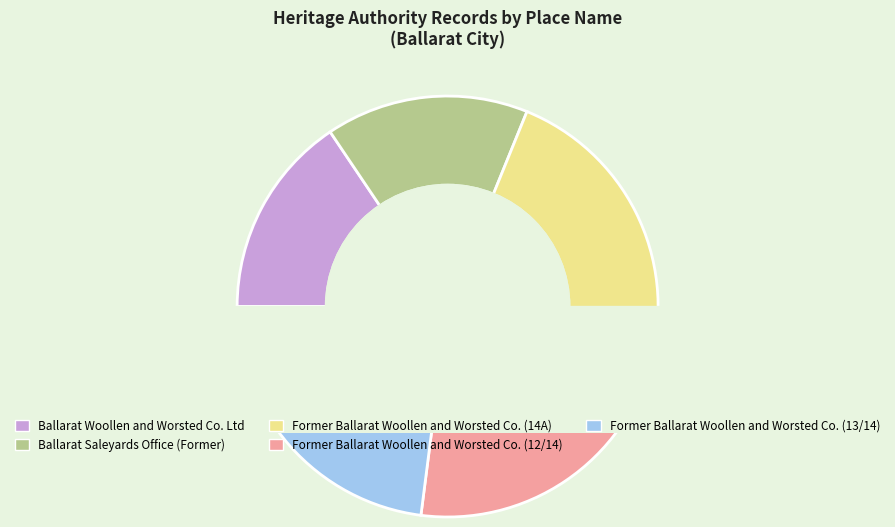

Is it true that Former Ballarat Woollen and Worsted Co. (13/14) is 35% of the pie?

False